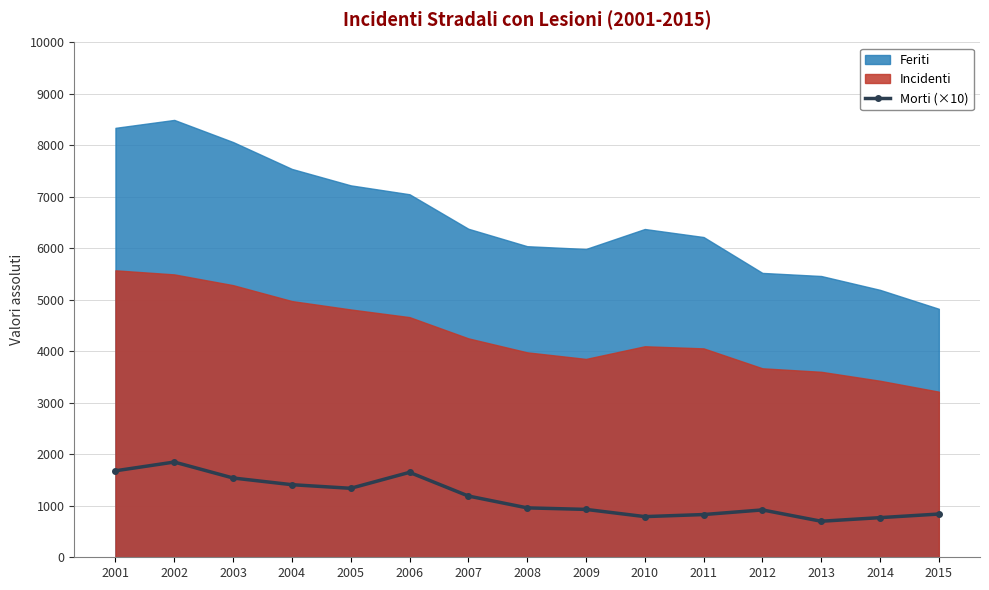

How many lines are shown in the chart?

1